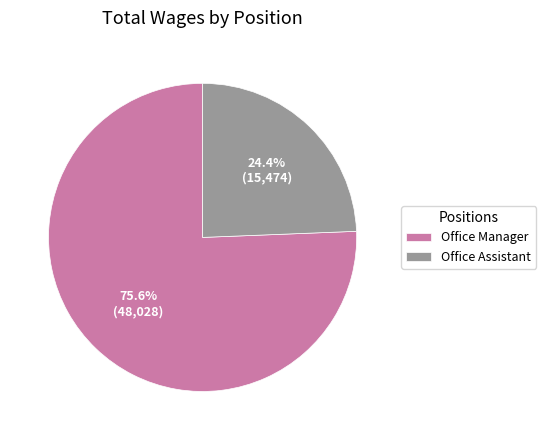

Approximately how many times larger is the value at Office Assistant compared to Office Manager?

0.3